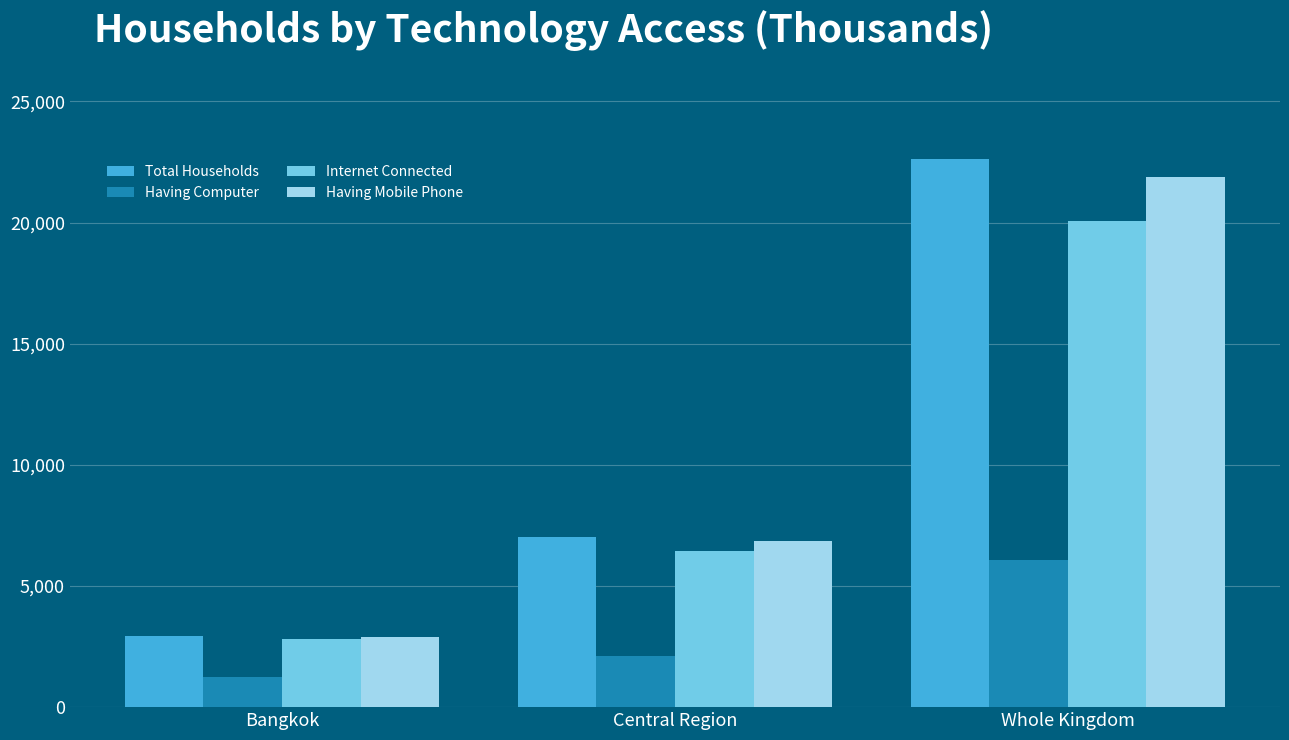

What is the sum of the Having Mobile Phone values at Central Region and Bangkok?

9767.4